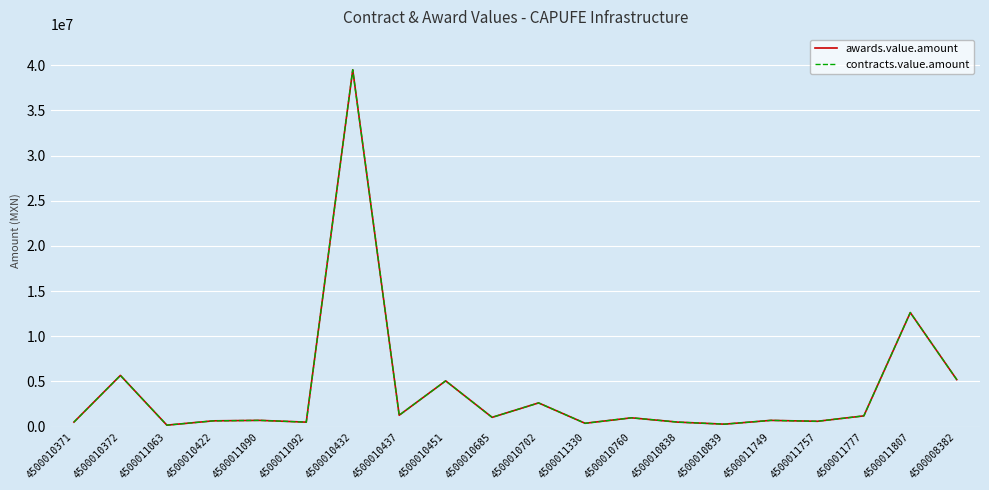

Reading left to right, list all the values displayed in this chart.

awards.value.amount: 491203.7	5658365.2	151429.8	629230.3	682037.9	484943.3	39494340.8	1252559.6	5055219.0	1015155.7	2613171.8	359231.1	963310.0	486590.9	261369.9	680824.8	578666.4	1178939.1	12615351.6	5191982.0
contracts.value.amount: 491203.7	5658365.2	151429.8	629230.3	682037.9	484943.3	39494340.8	1252559.6	5055219.0	1015155.7	2613171.8	359231.1	963310.0	486590.9	261369.9	680824.8	578666.4	1178939.1	12615351.6	5191982.0